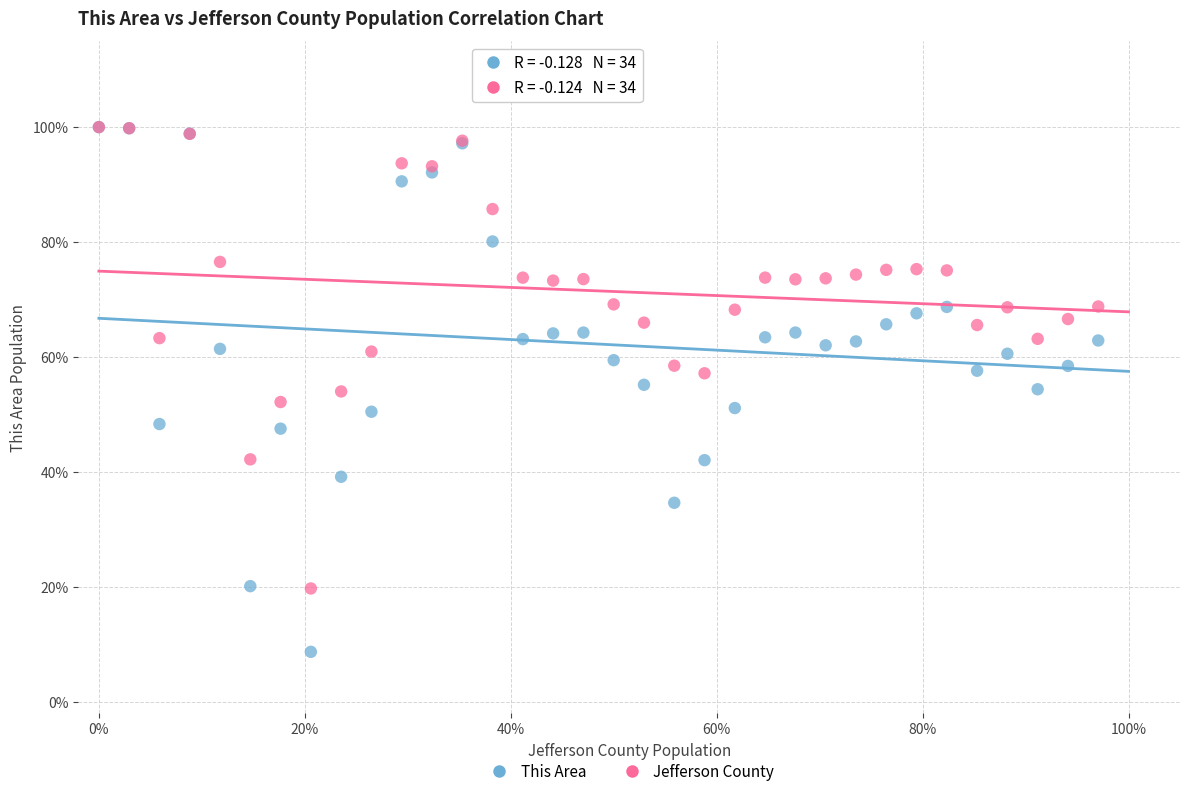

What are all the series names shown in the legend?

This Area, Jefferson County